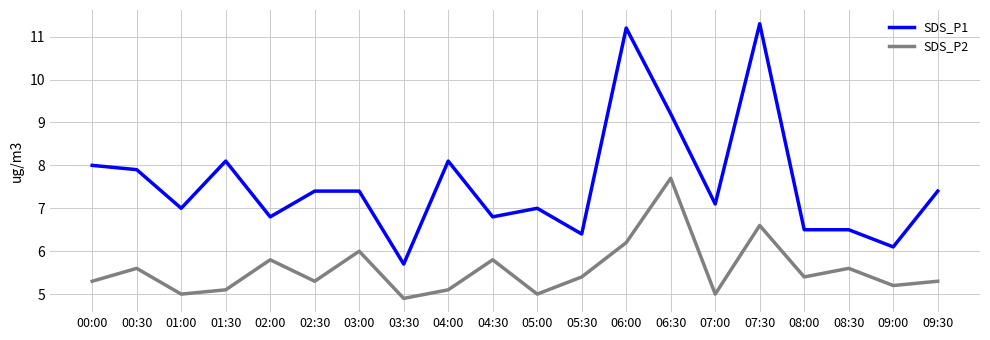

Which series has the largest range (max minus min)?

SDS_P1